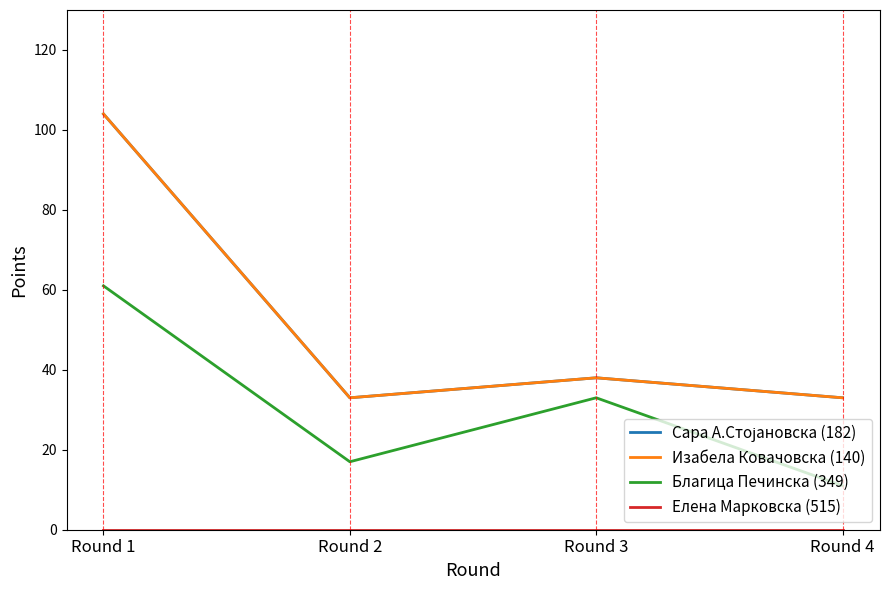

Does the chart display data point markers on the line(s)?

No